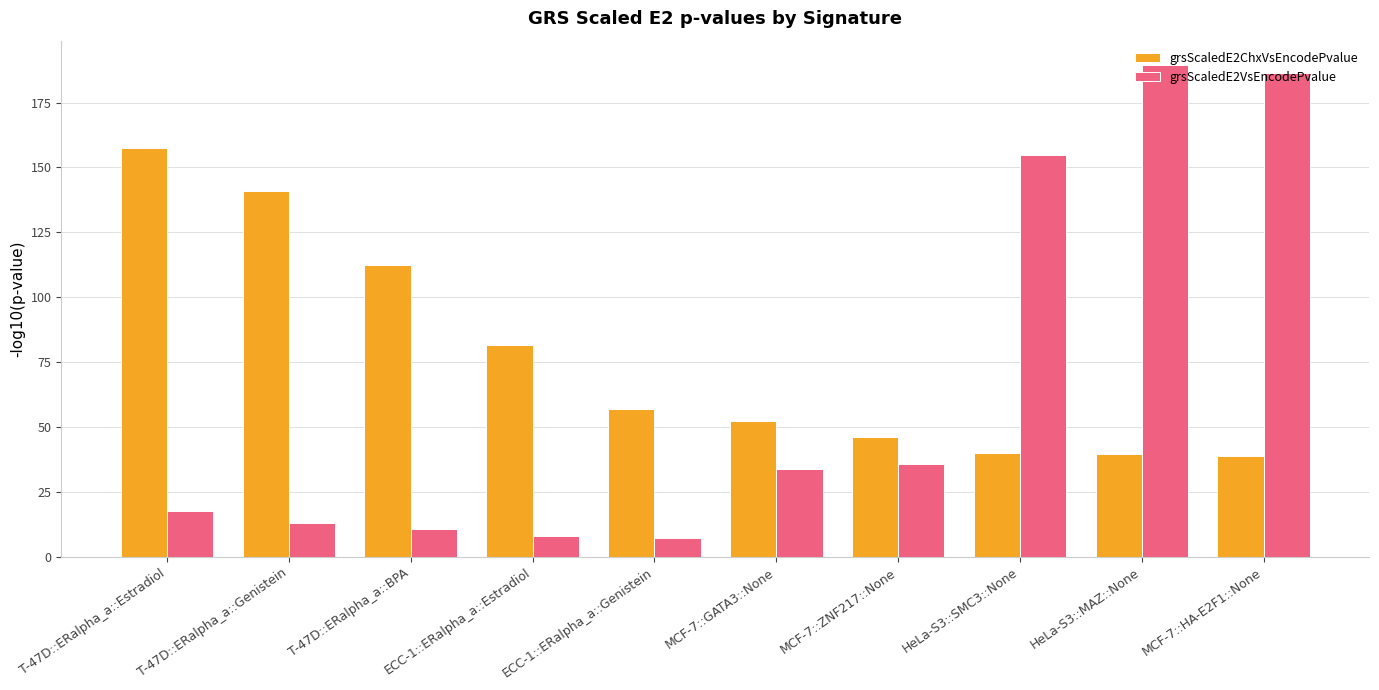

What position from the left is T-47D::ERalpha_a::Estradiol?

1